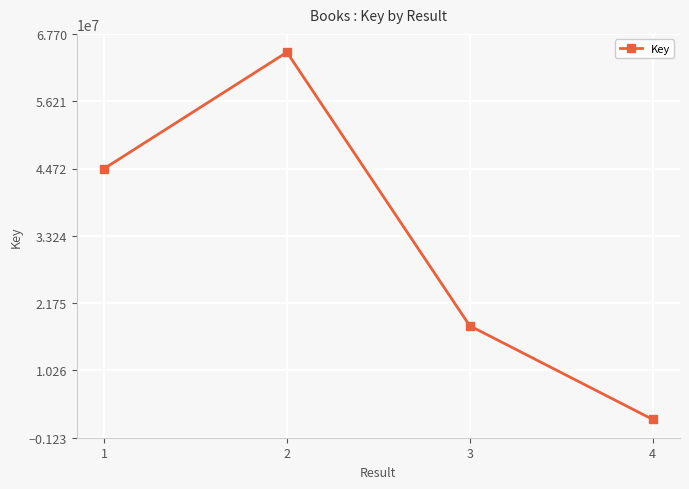

Rank the categories by value from lowest to highest.

4, 3, 1, 2